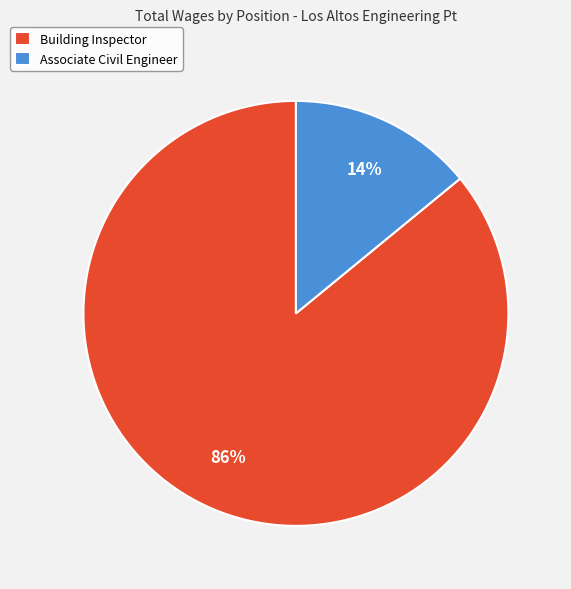

Approximately how many times larger is the value at Building Inspector compared to Associate Civil Engineer?

6.1